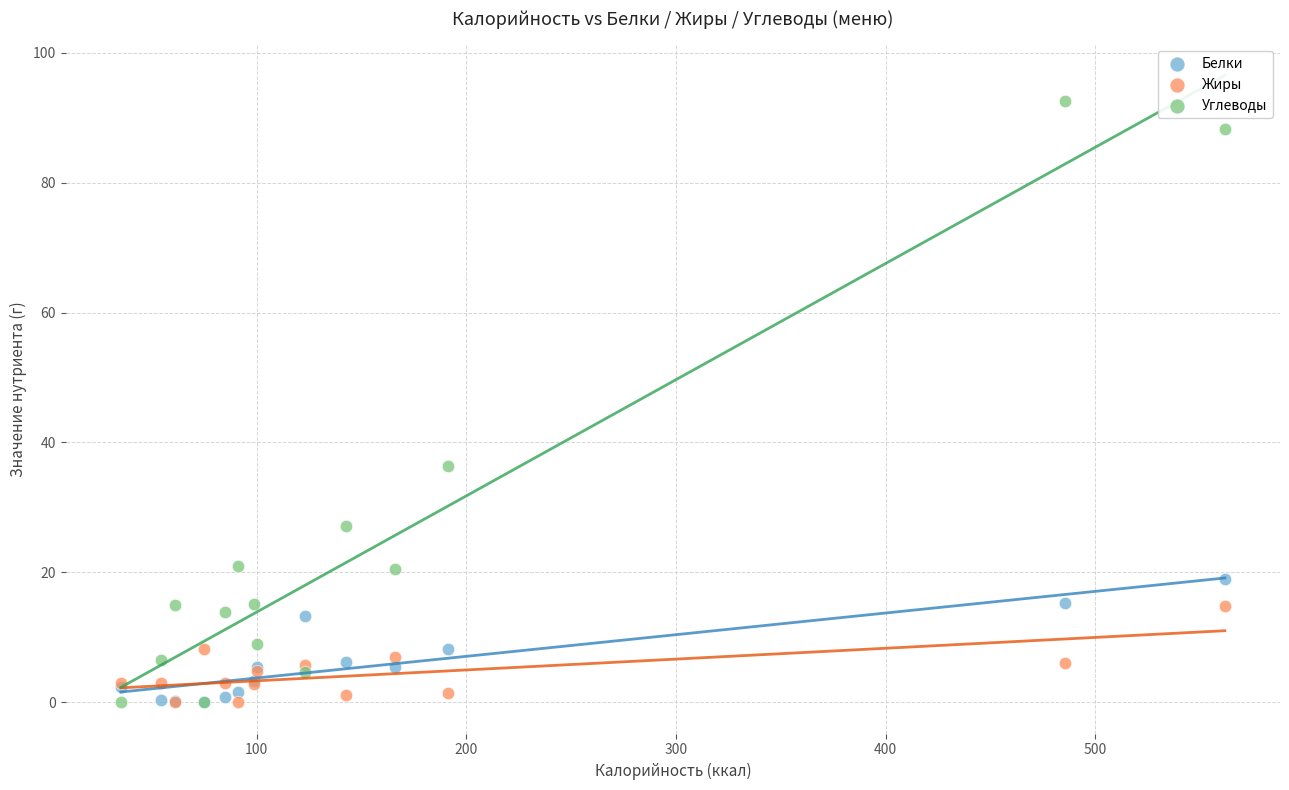

What are all the series names shown in the legend?

Белки, Жиры, Углеводы